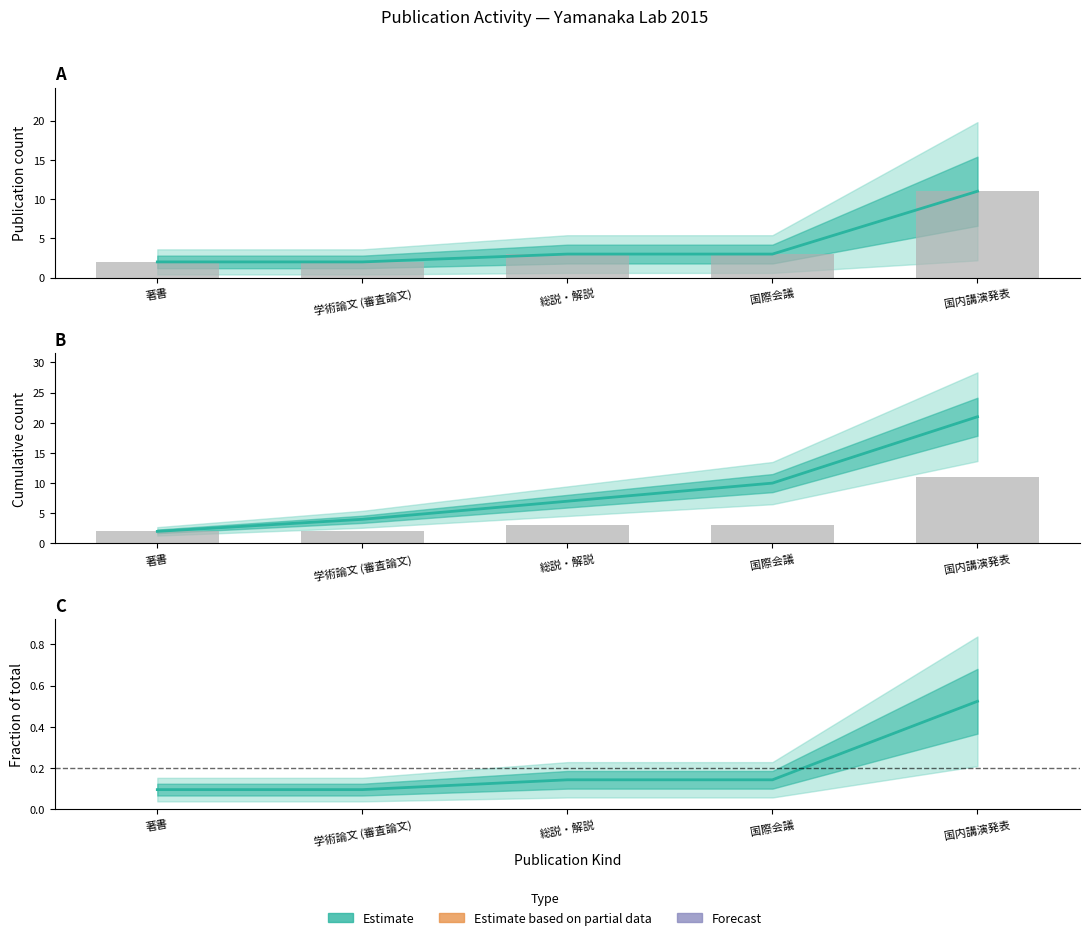

The 総説・解説 series shows -1 at 学術論文 (審査論文). True or false?

False